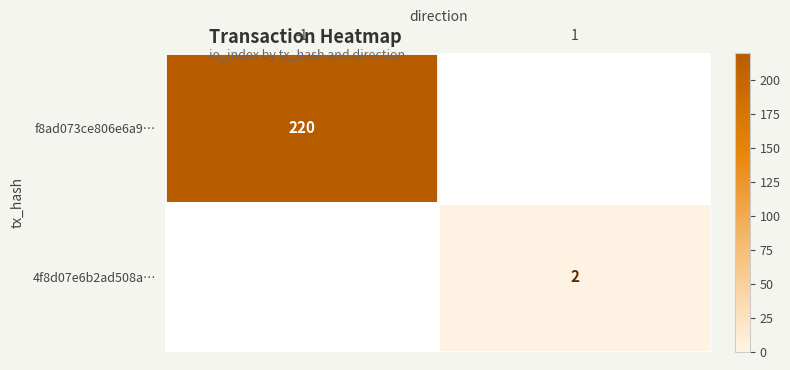

What is the smallest value displayed?

2.0